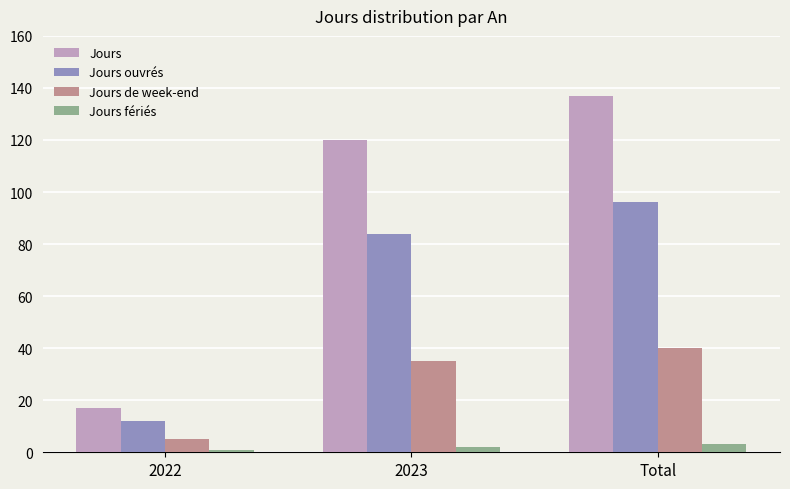

Rank the categories by Jours value from lowest to highest.

2022, 2023, Total